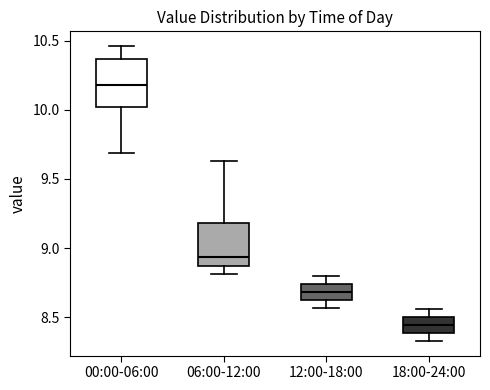

Which box's median line is the highest?

00:00-06:00